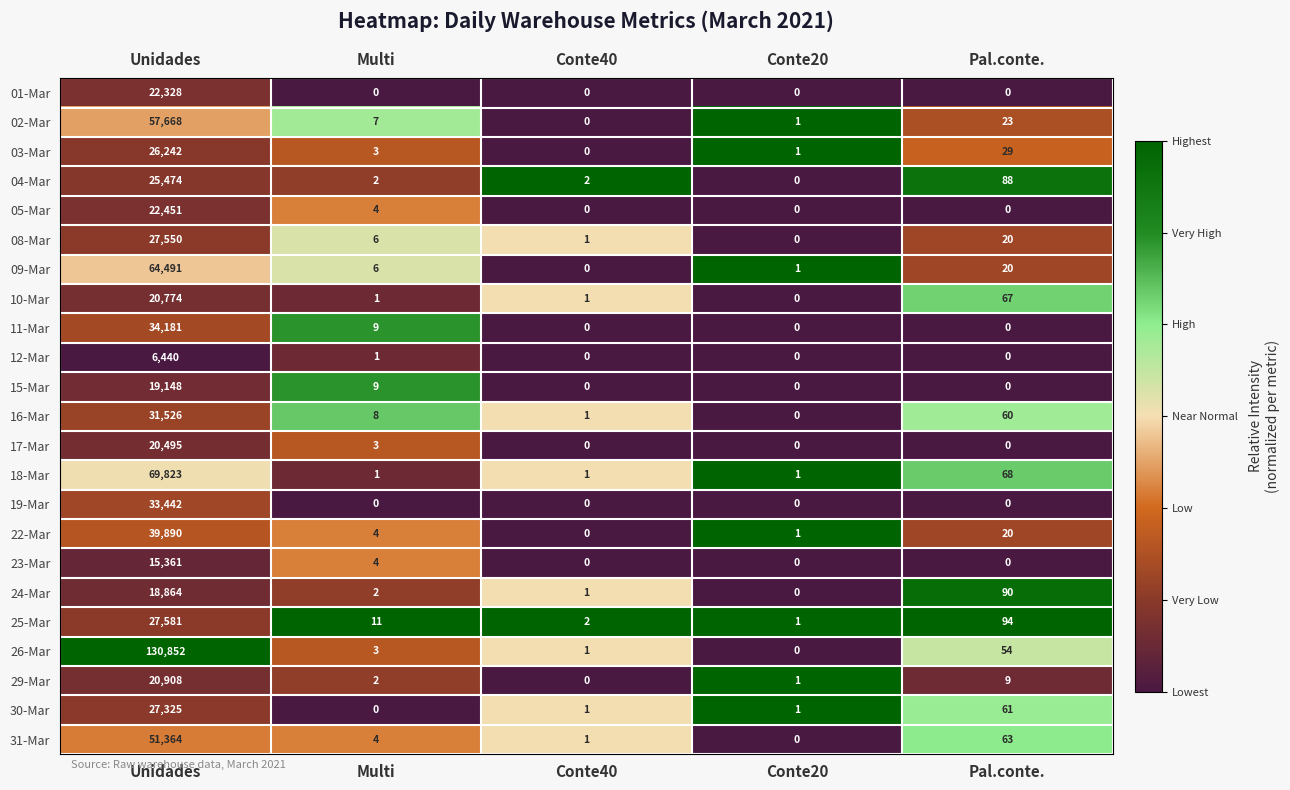

At which category is the sum across all series the highest?

Unidades